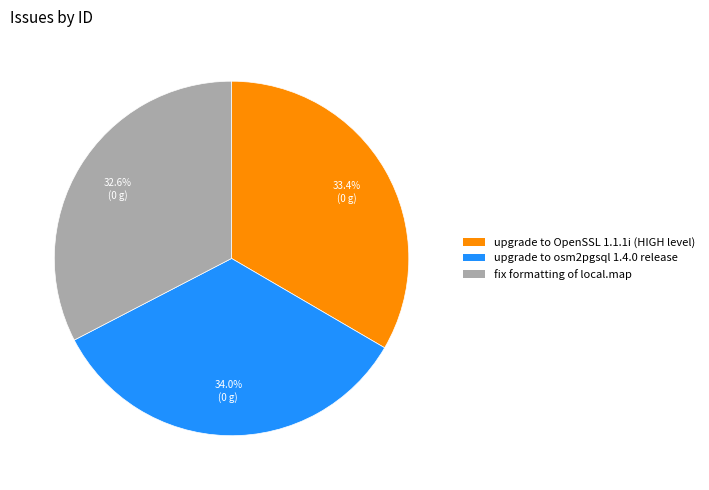

Count the number of slices in the pie.

3